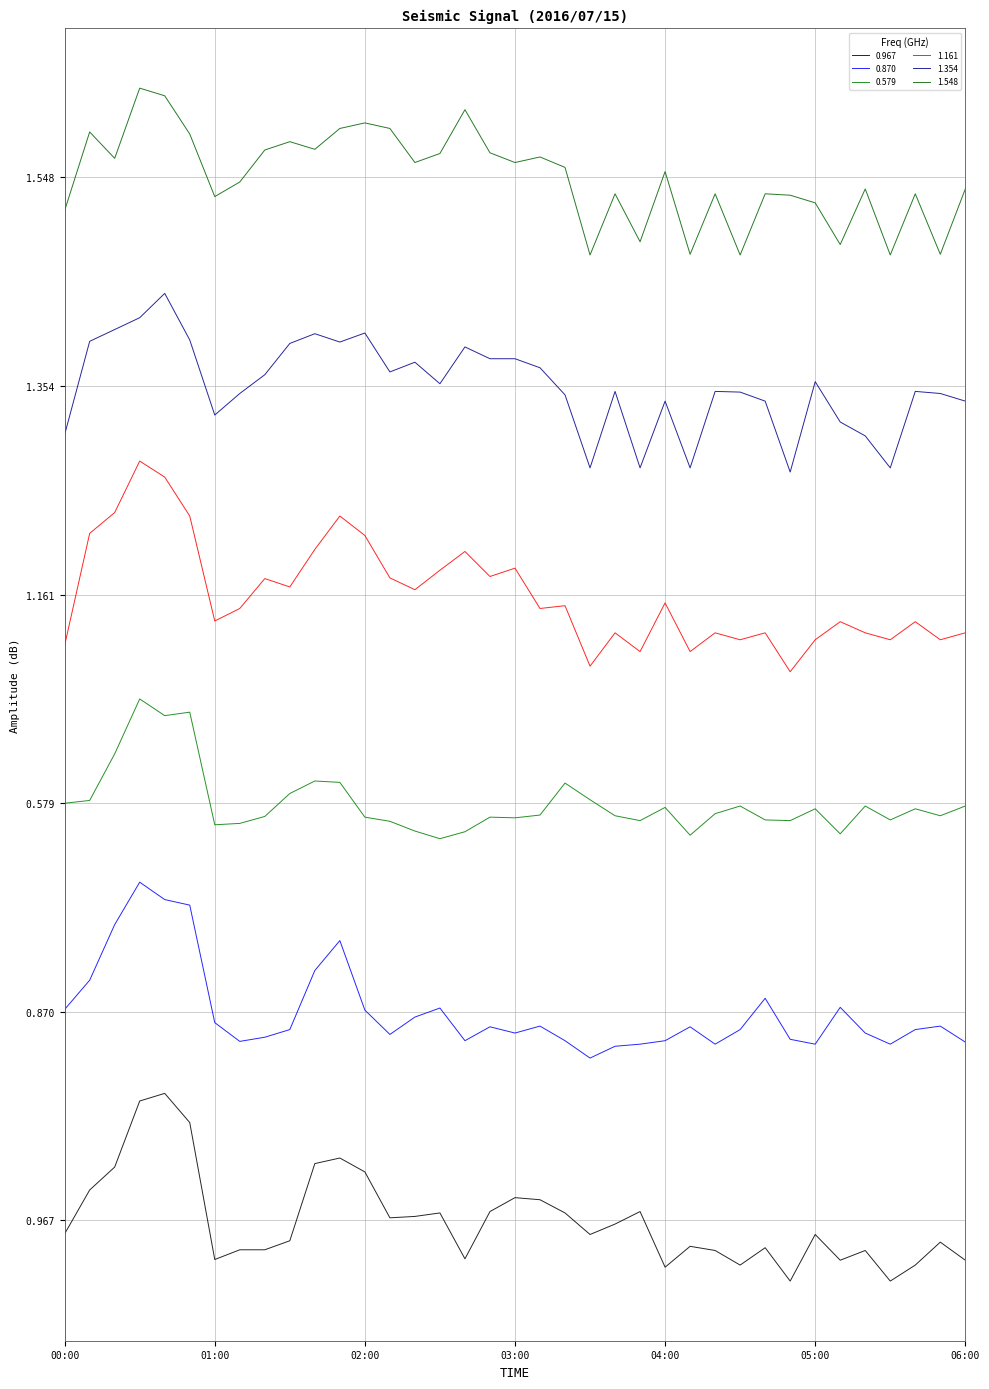

Does the chart display data point markers on the line(s)?

No